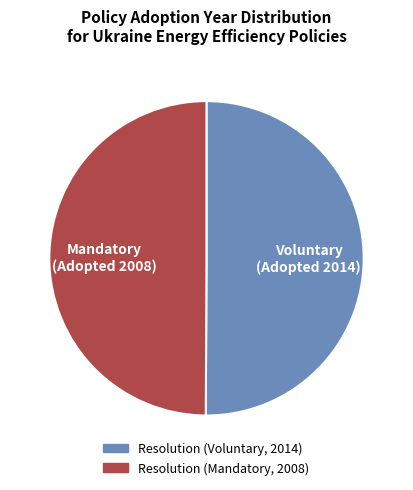

The Resolution (Voluntary, 2014) slice represents 50% of the pie. True or false?

True